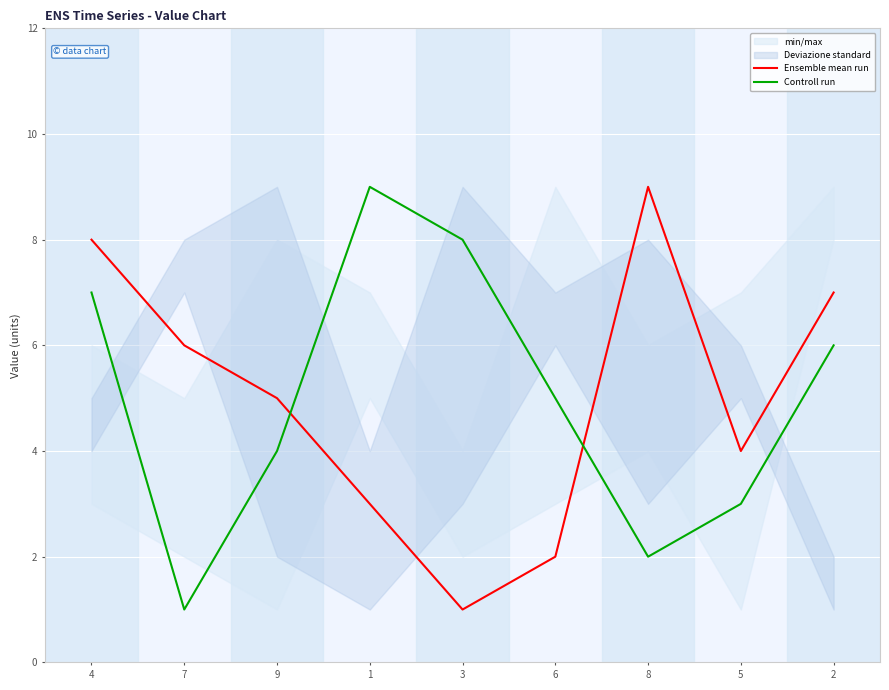

What is the sum of the Controll run values at 8 and 6?

7